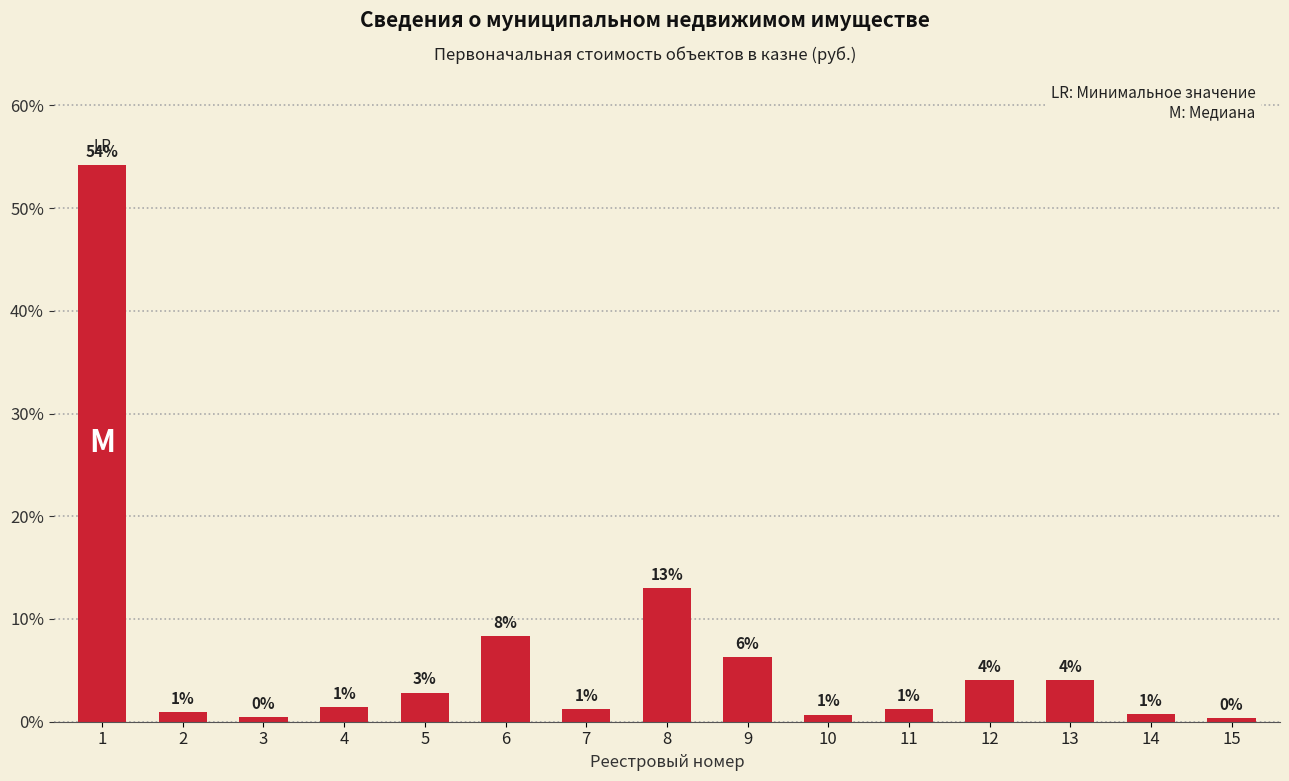

Does the chart contain any negative values?

No